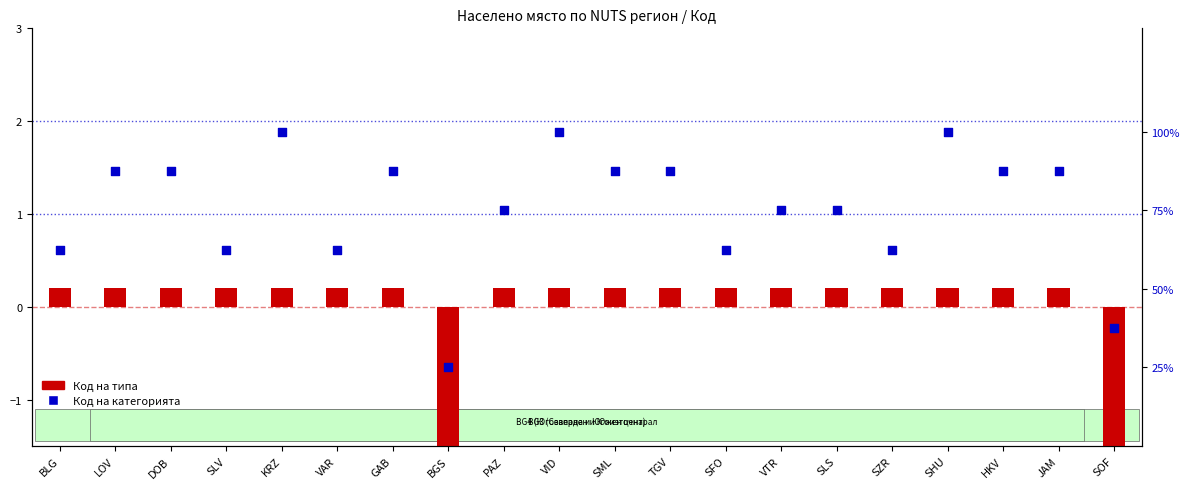

Which series contains the highest Y value?

Код на категорията